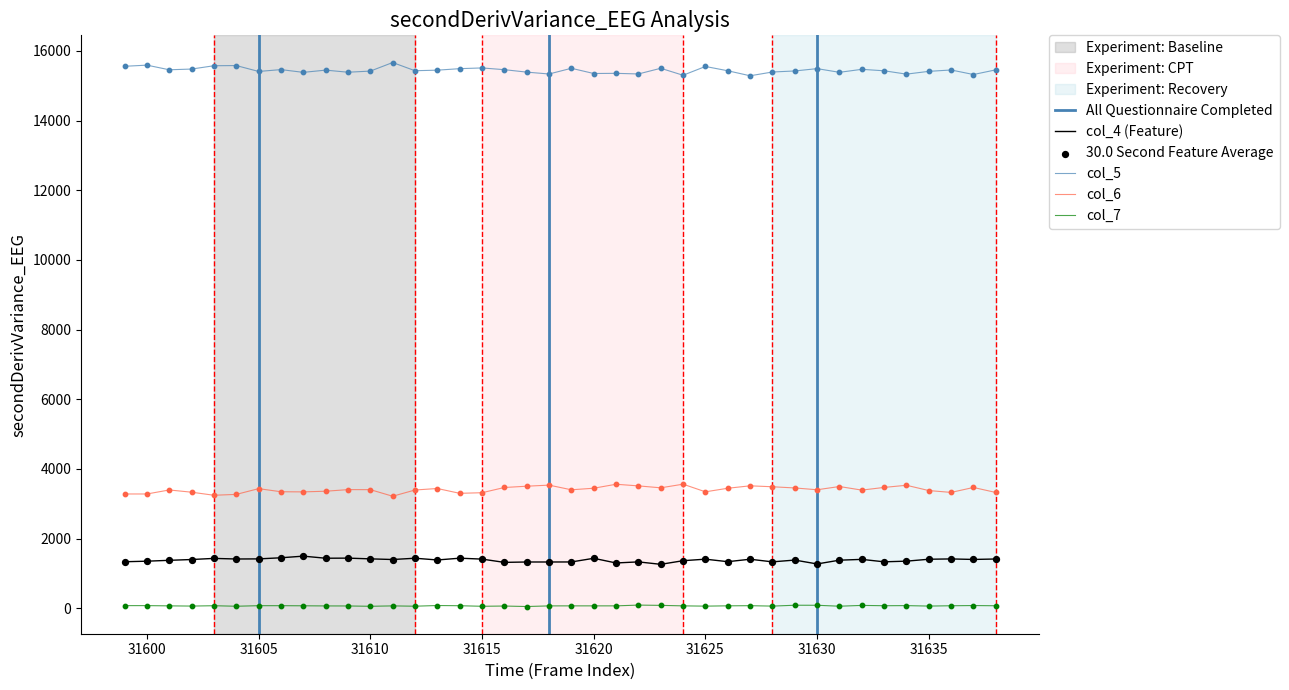

Which series contains the lowest Y value?

col_7